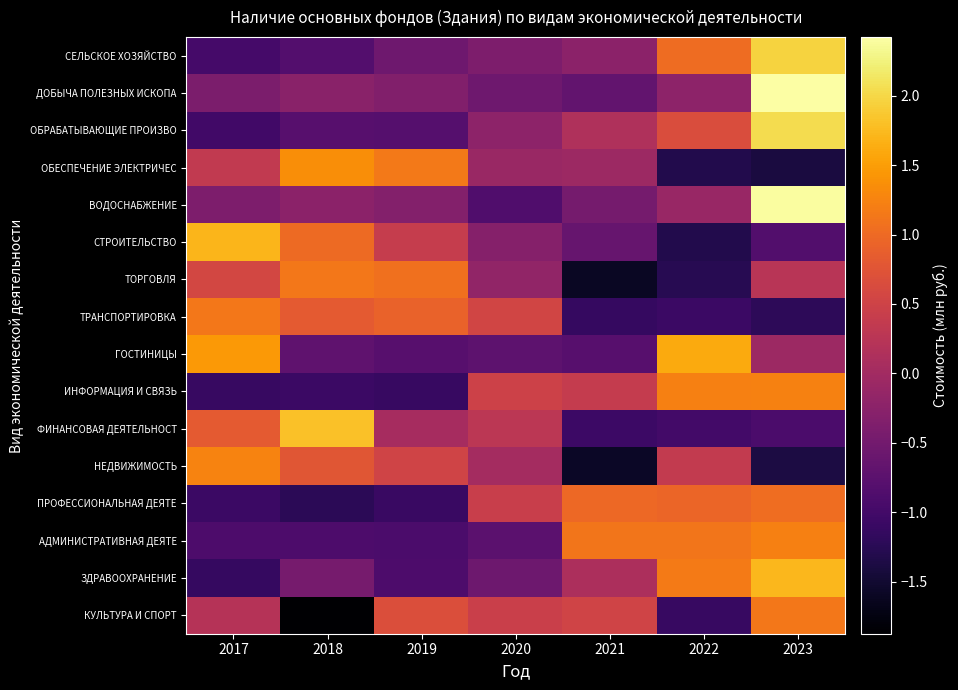

Reading left to right, extract all data points from this chart.

СЕЛЬСКОЕ ХОЗЯЙСТВО: 2017=-1.0	2018=-0.8	2019=-0.5	2020=-0.4	2021=-0.2	2022=1.0	2023=2.0
ДОБЫЧА ПОЛЕЗНЫХ ИСКОПА: 2017=-0.4	2018=-0.3	2019=-0.3	2020=-0.5	2021=-0.7	2022=-0.2	2023=2.4
ОБРАБАТЫВАЮЩИЕ ПРОИЗВО: 2017=-1.0	2018=-0.8	2019=-0.8	2020=-0.2	2021=0.1	2022=0.7	2023=2.0
ОБЕСПЕЧЕНИЕ ЭЛЕКТРИЧЕС: 2017=0.4	2018=1.4	2019=1.2	2020=-0.1	2021=-0.1	2022=-1.3	2023=-1.4
ВОДОСНАБЖЕНИЕ: 2017=-0.4	2018=-0.2	2019=-0.3	2020=-0.9	2021=-0.5	2022=-0.1	2023=2.4
СТРОИТЕЛЬСТВО: 2017=1.7	2018=1.0	2019=0.4	2020=-0.3	2021=-0.6	2022=-1.3	2023=-0.8
ТОРГОВЛЯ: 2017=0.6	2018=1.1	2019=1.1	2020=-0.2	2021=-1.6	2022=-1.3	2023=0.3
ТРАНСПОРТИРОВКА: 2017=1.1	2018=0.8	2019=0.9	2020=0.5	2021=-1.1	2022=-1.1	2023=-1.2
ГОСТИНИЦЫ: 2017=1.5	2018=-0.7	2019=-0.8	2020=-0.7	2021=-0.8	2022=1.6	2023=-0.0
ИНФОРМАЦИЯ И СВЯЗЬ: 2017=-1.1	2018=-1.1	2019=-1.1	2020=0.5	2021=0.4	2022=1.2	2023=1.2
ФИНАНСОВАЯ ДЕЯТЕЛЬНОСТ: 2017=0.8	2018=1.8	2019=0.0	2020=0.3	2021=-1.1	2022=-1.0	2023=-0.9
НЕДВИЖИМОСТЬ: 2017=1.3	2018=0.8	2019=0.5	2020=0.0	2021=-1.6	2022=0.4	2023=-1.4
ПРОФЕССИОНАЛЬНАЯ ДЕЯТЕ: 2017=-1.1	2018=-1.2	2019=-1.1	2020=0.4	2021=1.0	2022=0.9	2023=1.0
АДМИНИСТРАТИВНАЯ ДЕЯТЕ: 2017=-0.9	2018=-0.9	2019=-0.9	2020=-0.7	2021=1.1	2022=1.1	2023=1.2
ЗДРАВООХРАНЕНИЕ: 2017=-1.1	2018=-0.5	2019=-0.9	2020=-0.6	2021=0.1	2022=1.2	2023=1.7
КУЛЬТУРА И СПОРТ: 2017=0.2	2018=-1.9	2019=0.7	2020=0.5	2021=0.5	2022=-1.1	2023=1.1